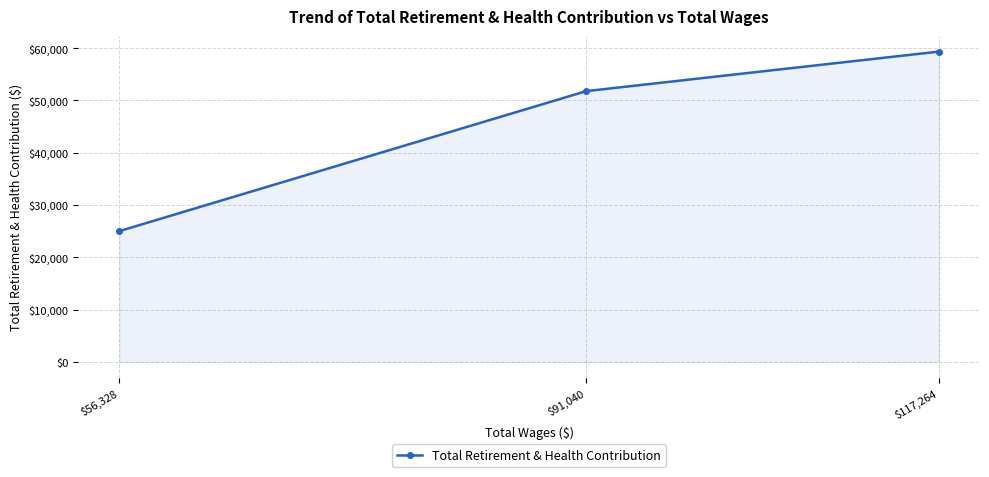

What is the greatest value displayed?

59349